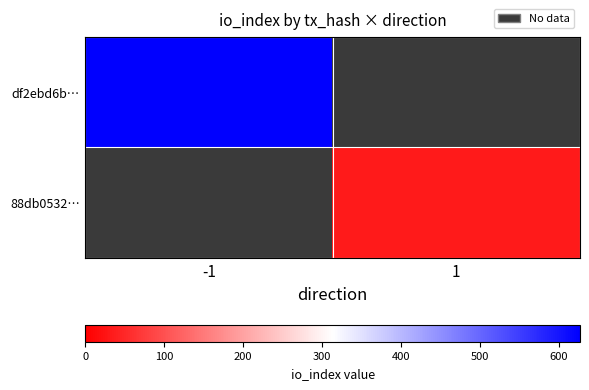

At which category does the chart reach its minimum across all series?

1